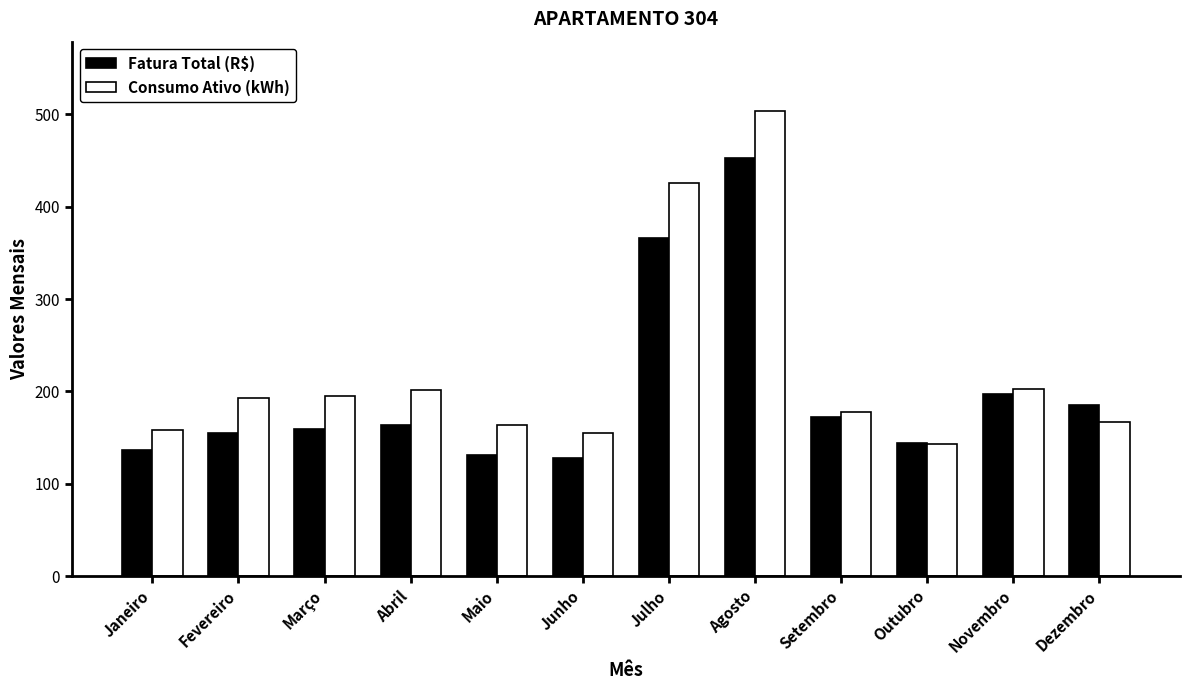

True or false: Consumo Ativo (kWh) has a value of 232.2 at Janeiro.

False